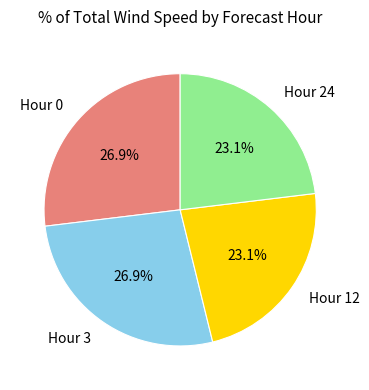

Approximately how many times larger is the value at Hour 0 compared to Hour 3?

1.0